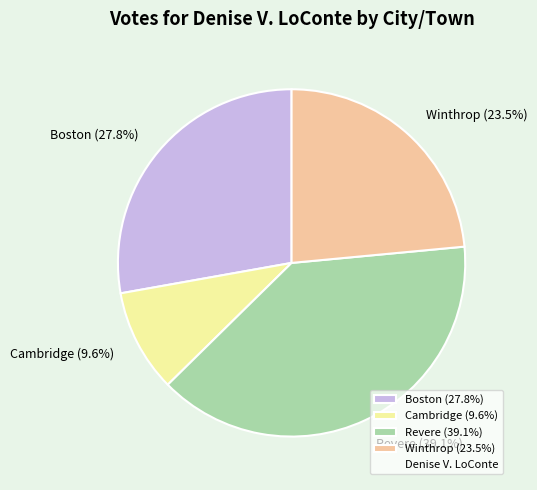

How many segments does this pie chart have?

4